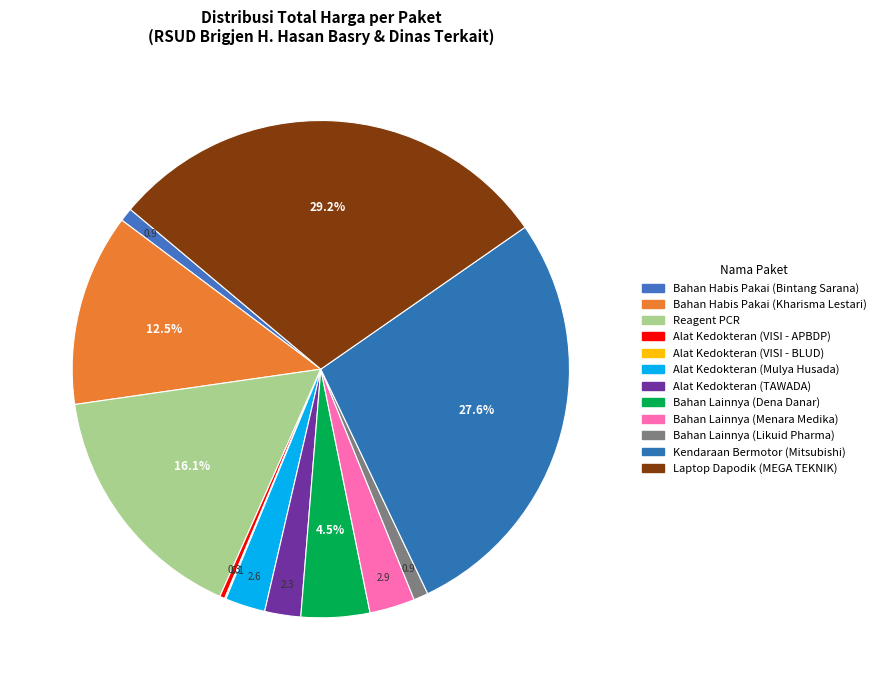

How many slices are in this pie chart?

12